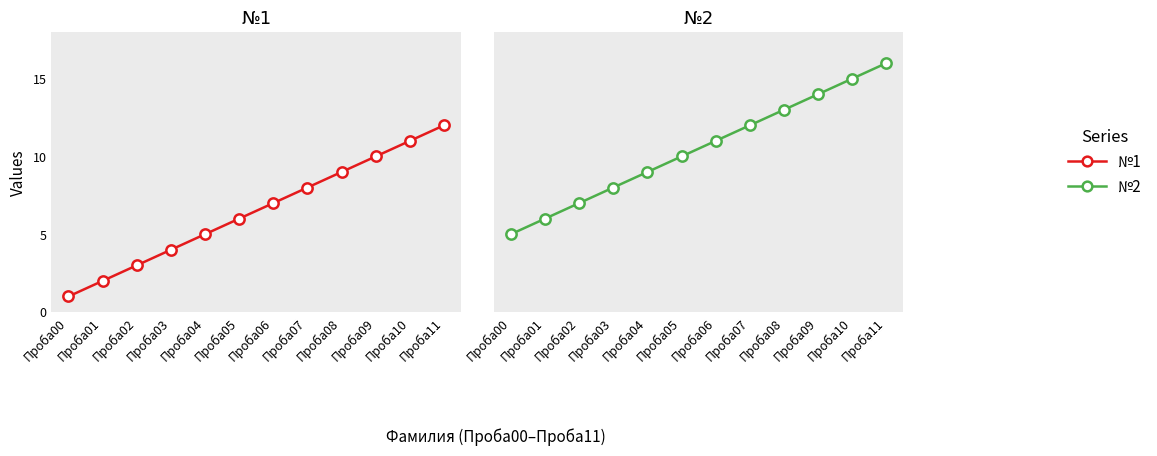

At which category is the sum across all series the highest?

Проба11